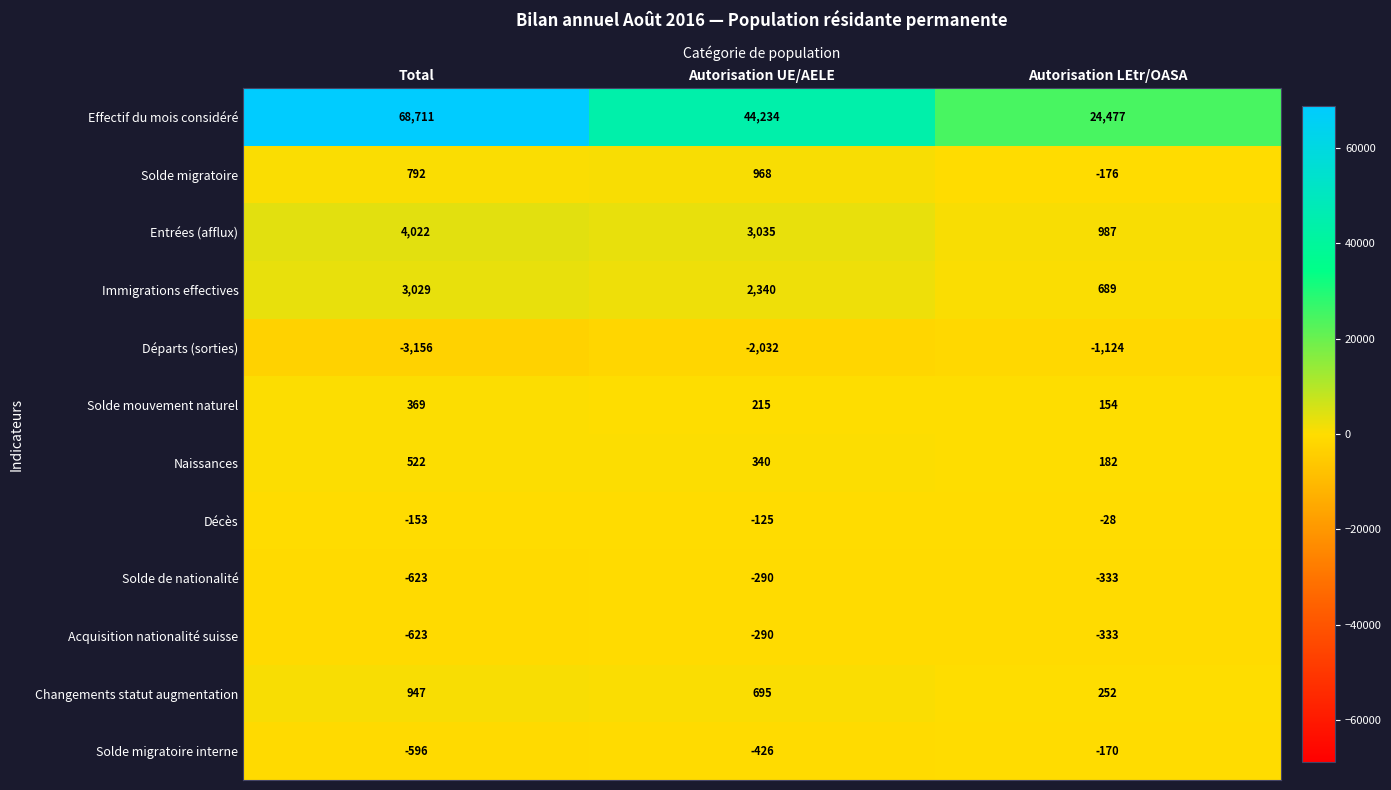

Which category has the lowest value in the Solde migratoire interne series?

Total